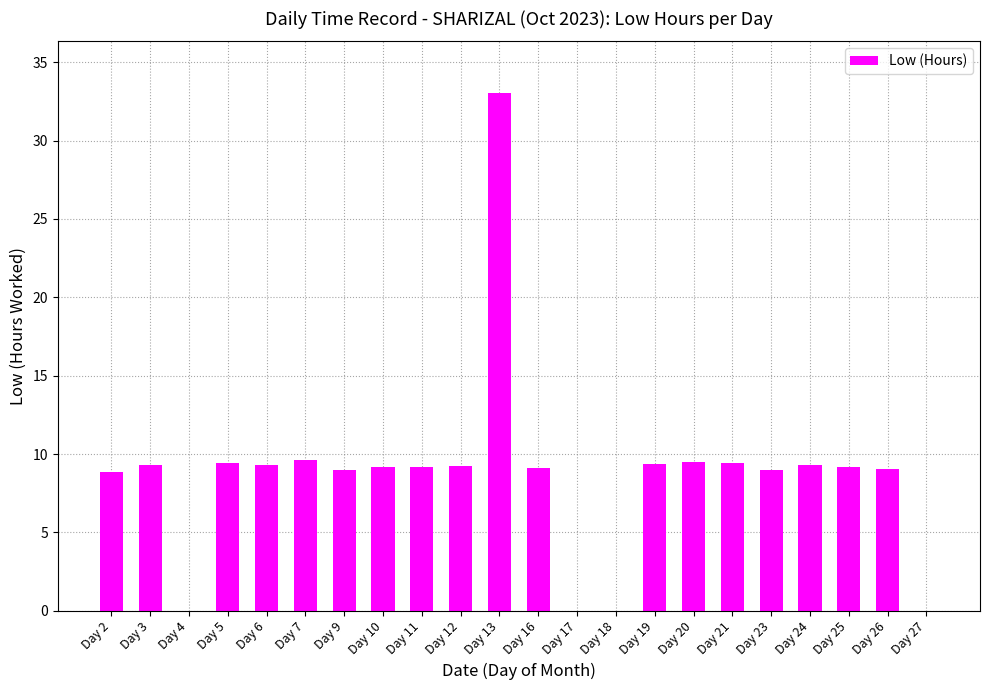

The value at Day 19 is 9.3. True or false?

True